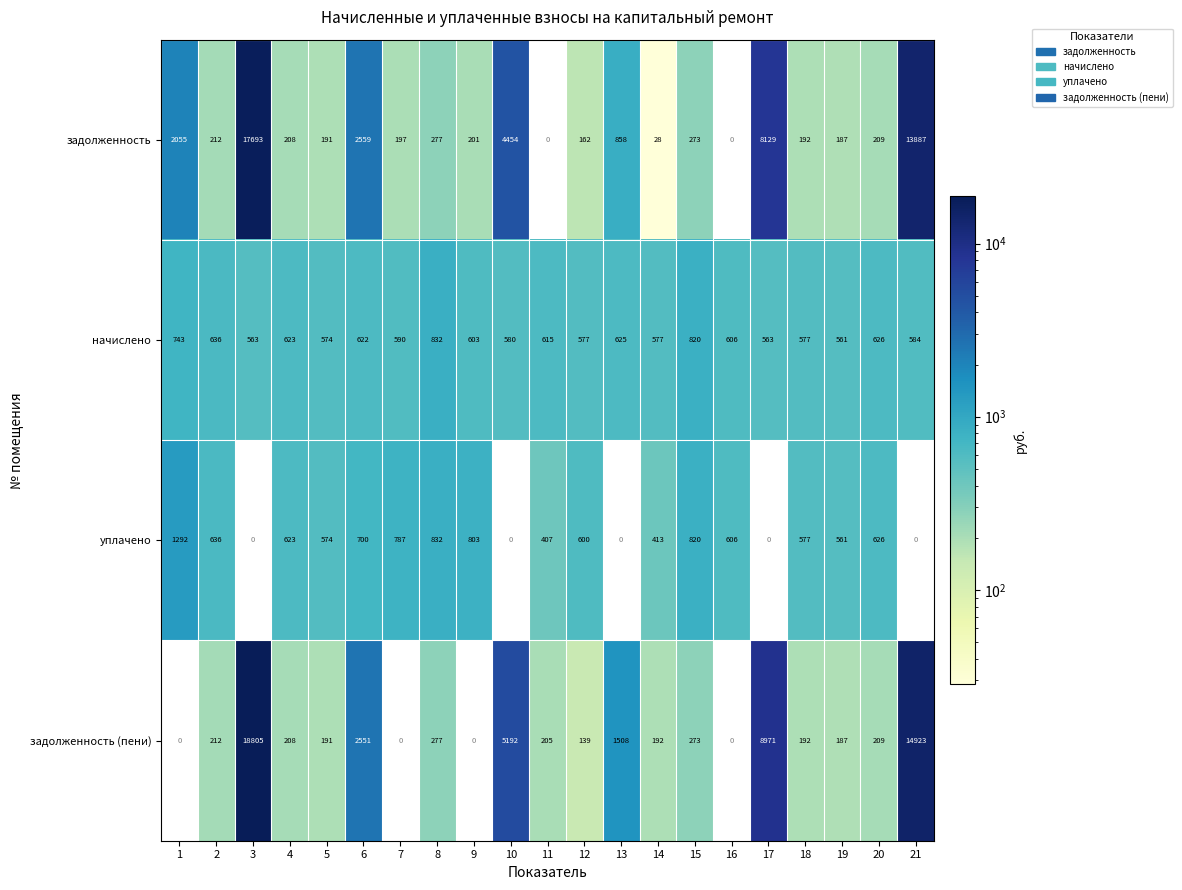

Count the number of data series in this chart.

4